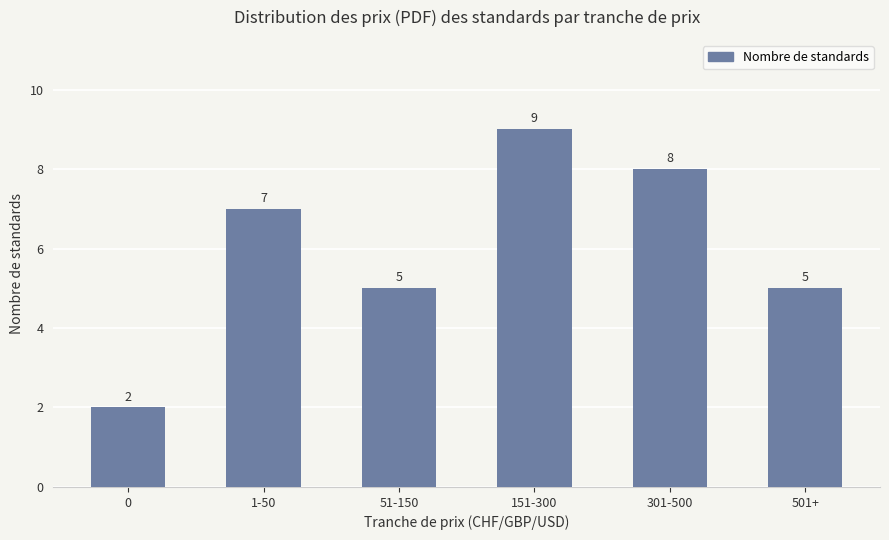

What position from the left is 301-500?

5